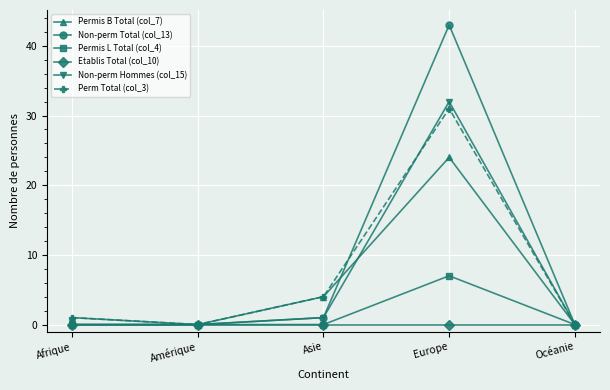

Reading left to right, what are all the values shown in this chart?

Permis B Total (col_7): 1	0	4	24	0
Non-perm Total (col_13): 0	0	1	43	0
Permis L Total (col_4): 0	0	0	7	0
Etablis Total (col_10): 0	0	0	0	0
Non-perm Hommes (col_15): 0	0	1	32	0
Perm Total (col_3): 1	0	4	31	0